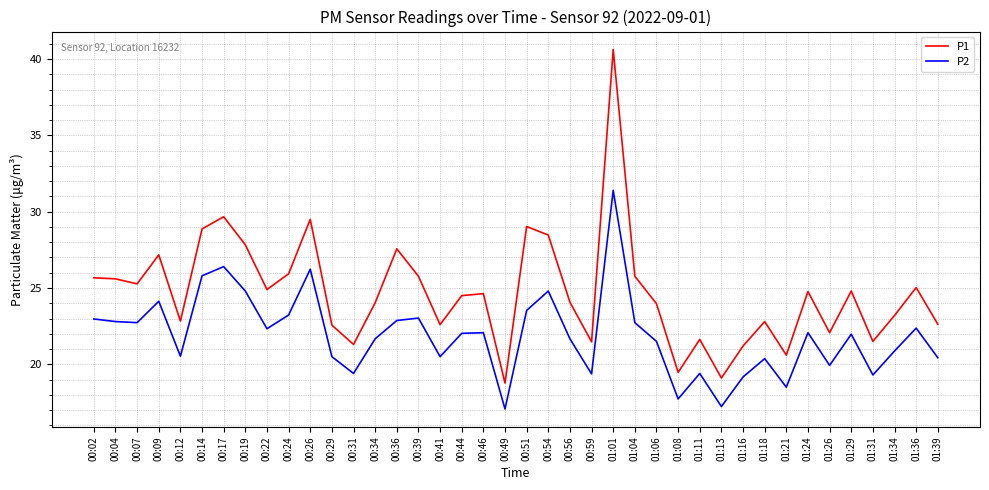

List the series in order of their overall mean, lowest first.

P2, P1